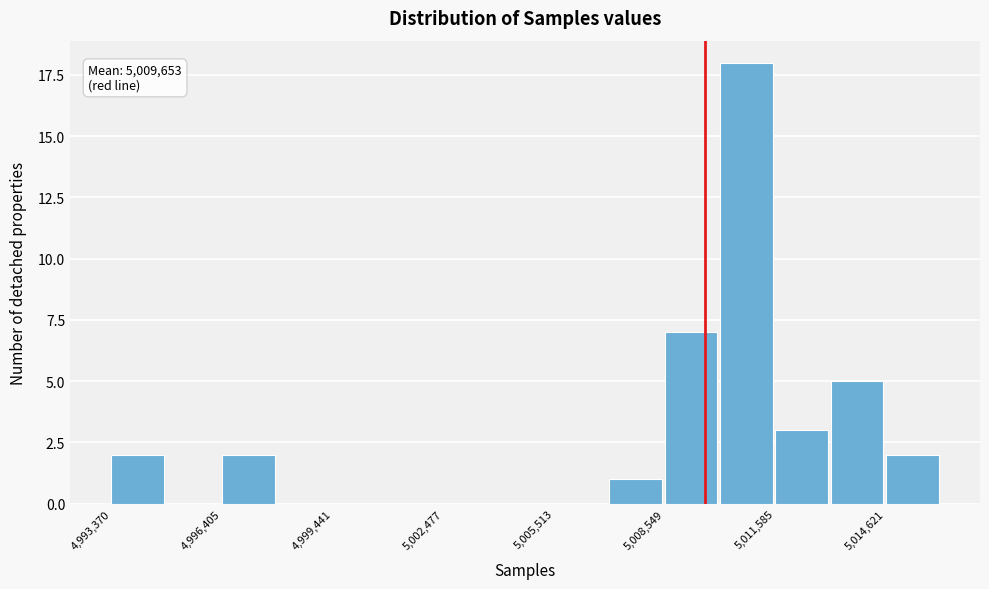

Around what value on the x-axis is the tallest bar? Give the approximate position of its centre, as read against the axis.

5011000